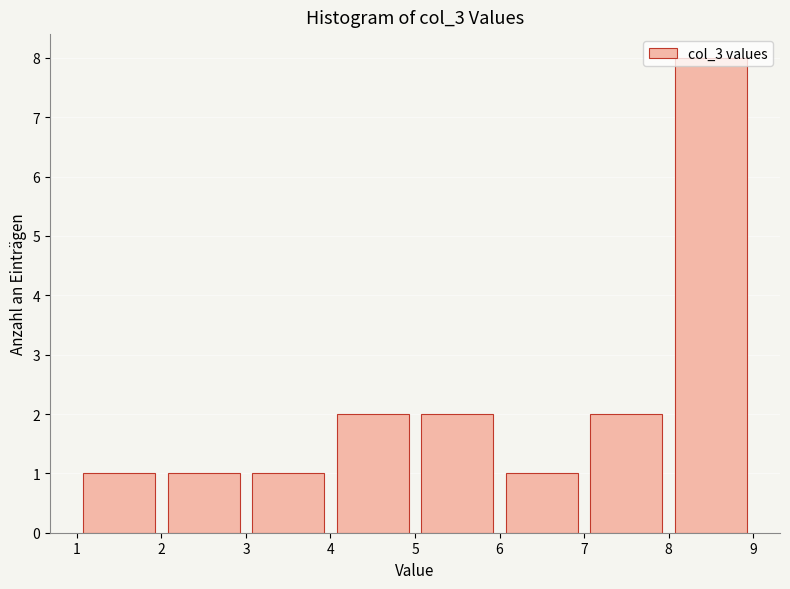

Reading left to right, transcribe this chart: for each bar, give the range it covers on the x-axis and its height. The values are not printed on the chart, so give them approximately, as read against the axis.

1 to 2: 1
2 to 3: 1
3 to 4: 1
4 to 5: 2
5 to 6: 2
6 to 7: 1
7 to 8: 2
8 to 9: 8